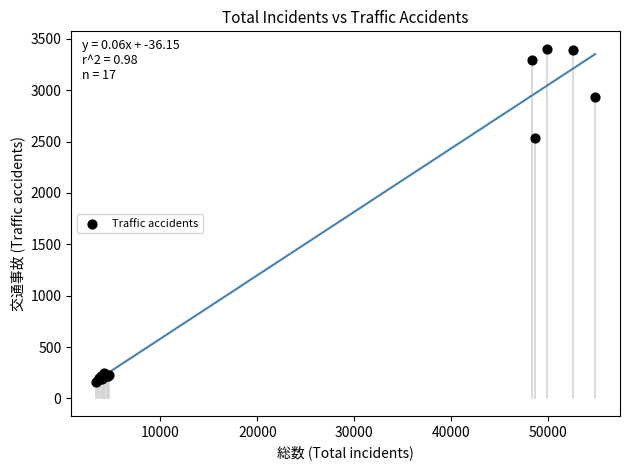

What Y value in the scatter plot is closest to 1780?

2537